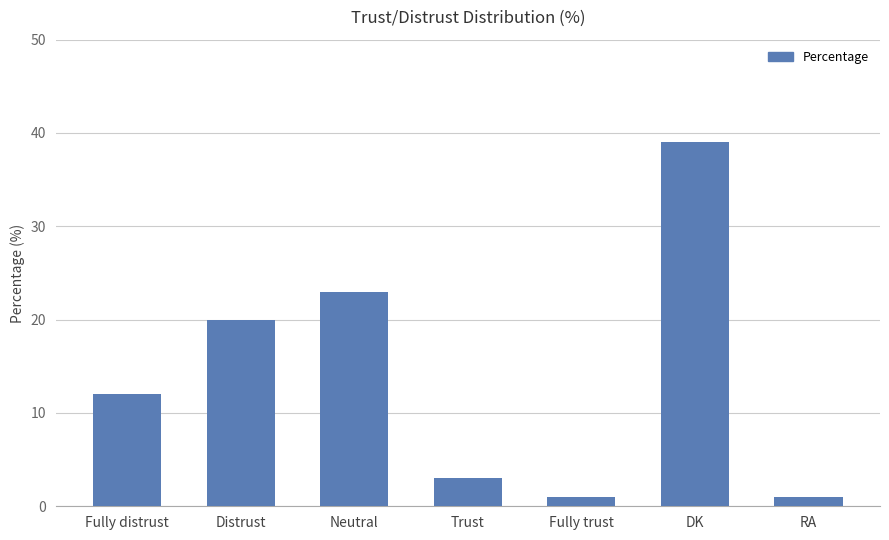

What is the sum of all values?

99